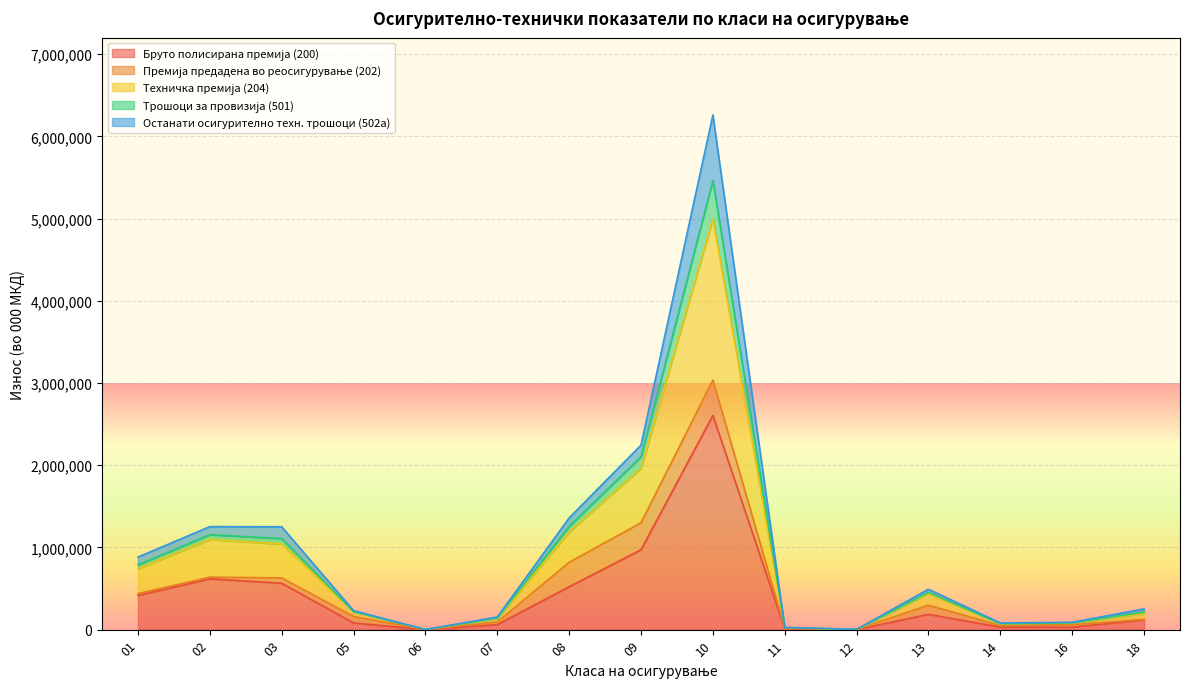

The Бруто полисирана премија (200) series shows 29526.9 at 16. True or false?

True